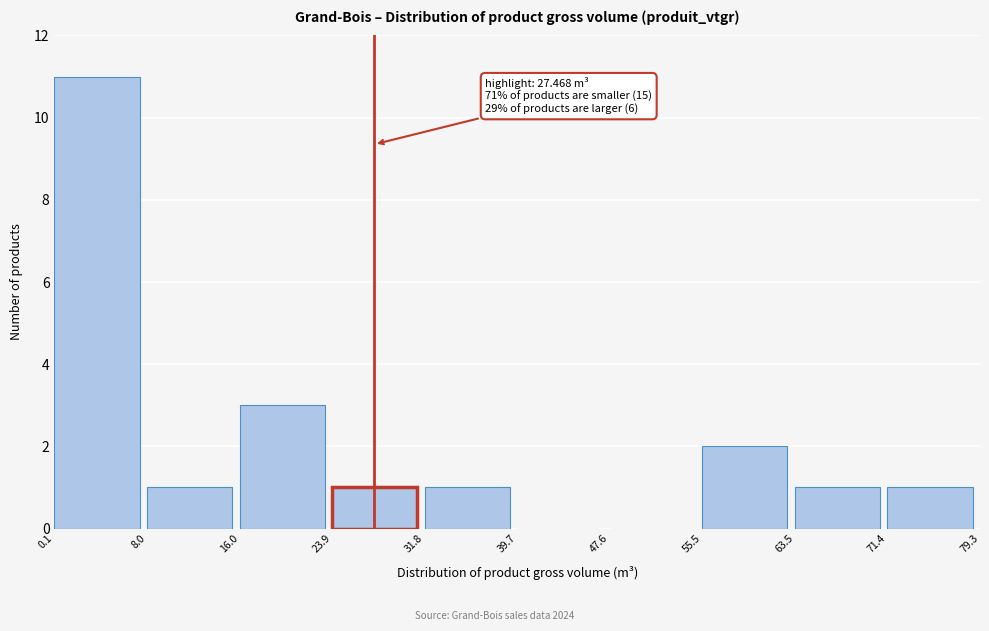

Which range on the x-axis has the tallest bar?

0.1 to 8.0